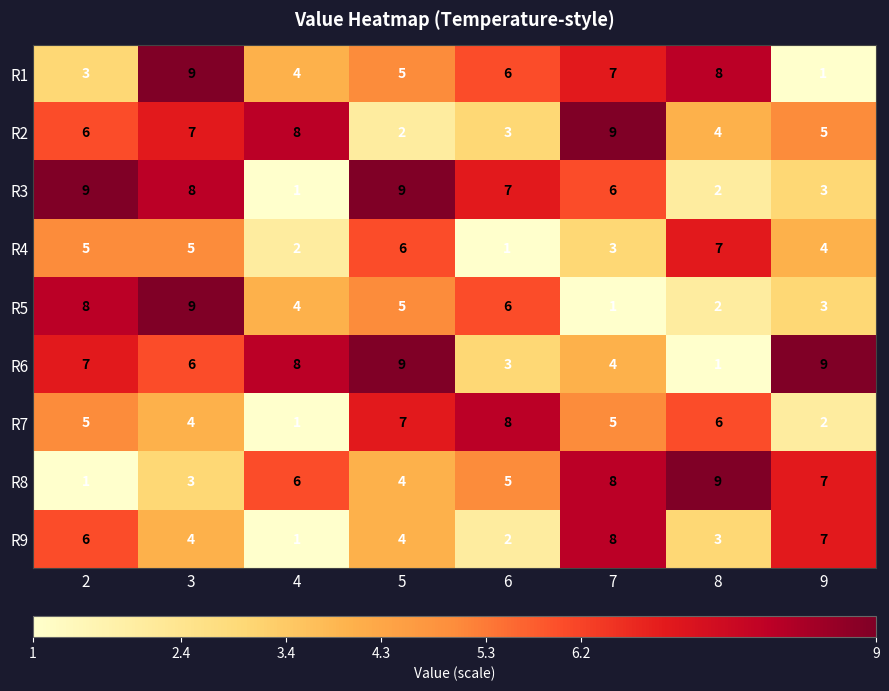

At which label is R3 closest to 5?

7